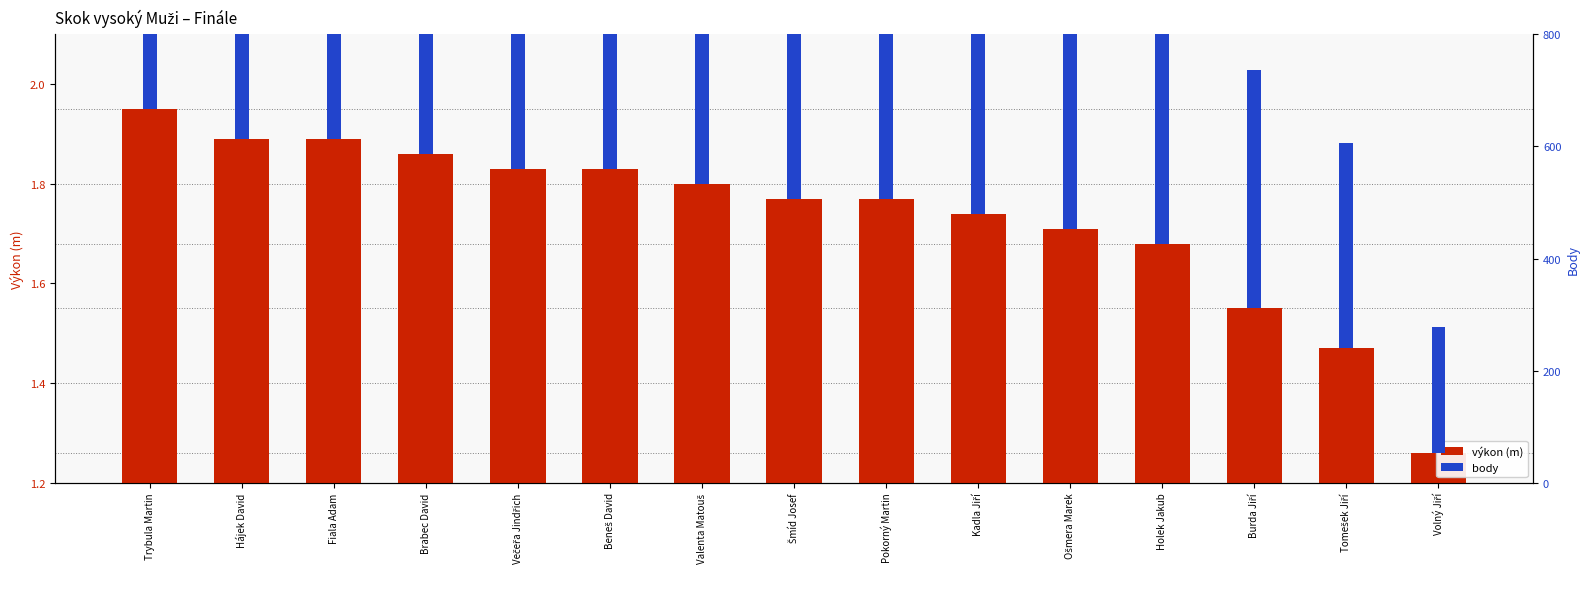

Which series has the largest total across all categories?

body